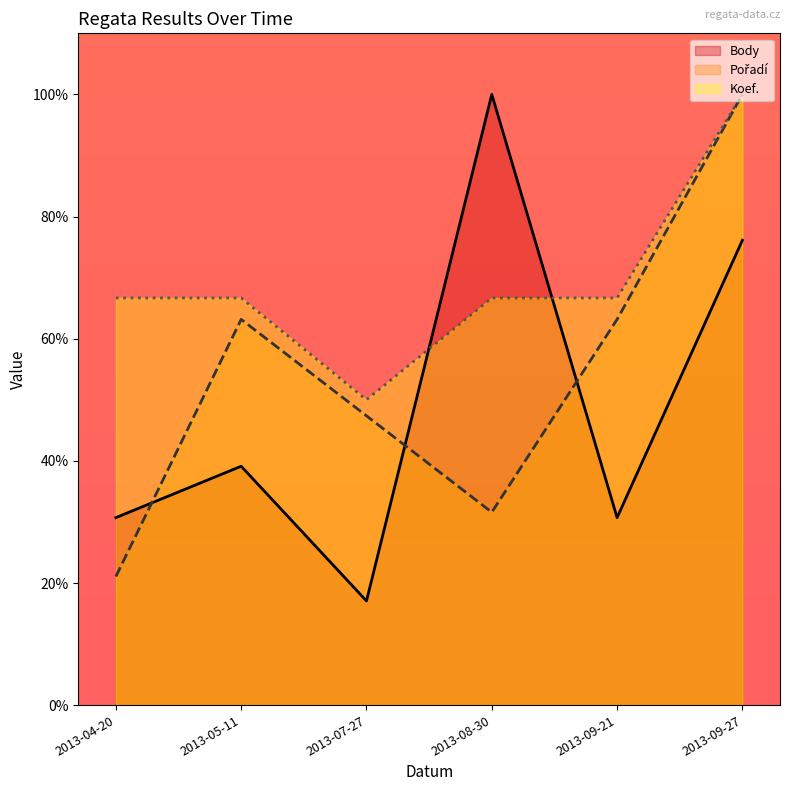

Which series has the largest range (max minus min)?

Body